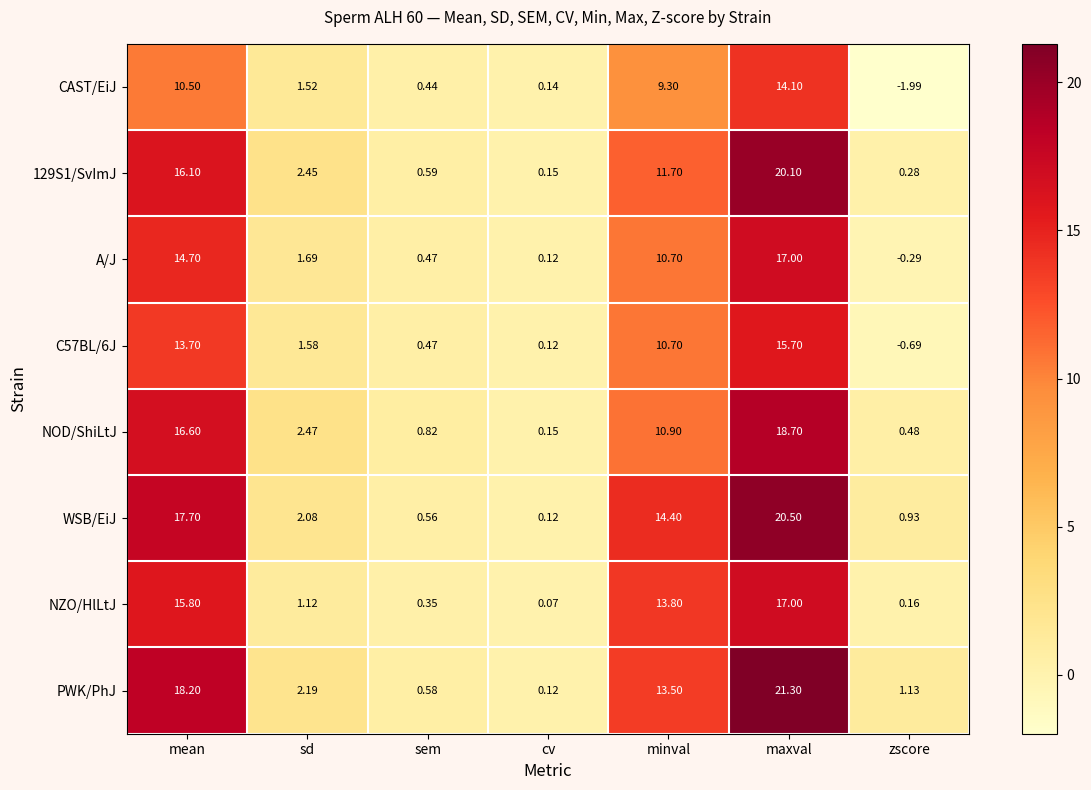

At which label does NZO/HlLtJ first exceed 1?

mean